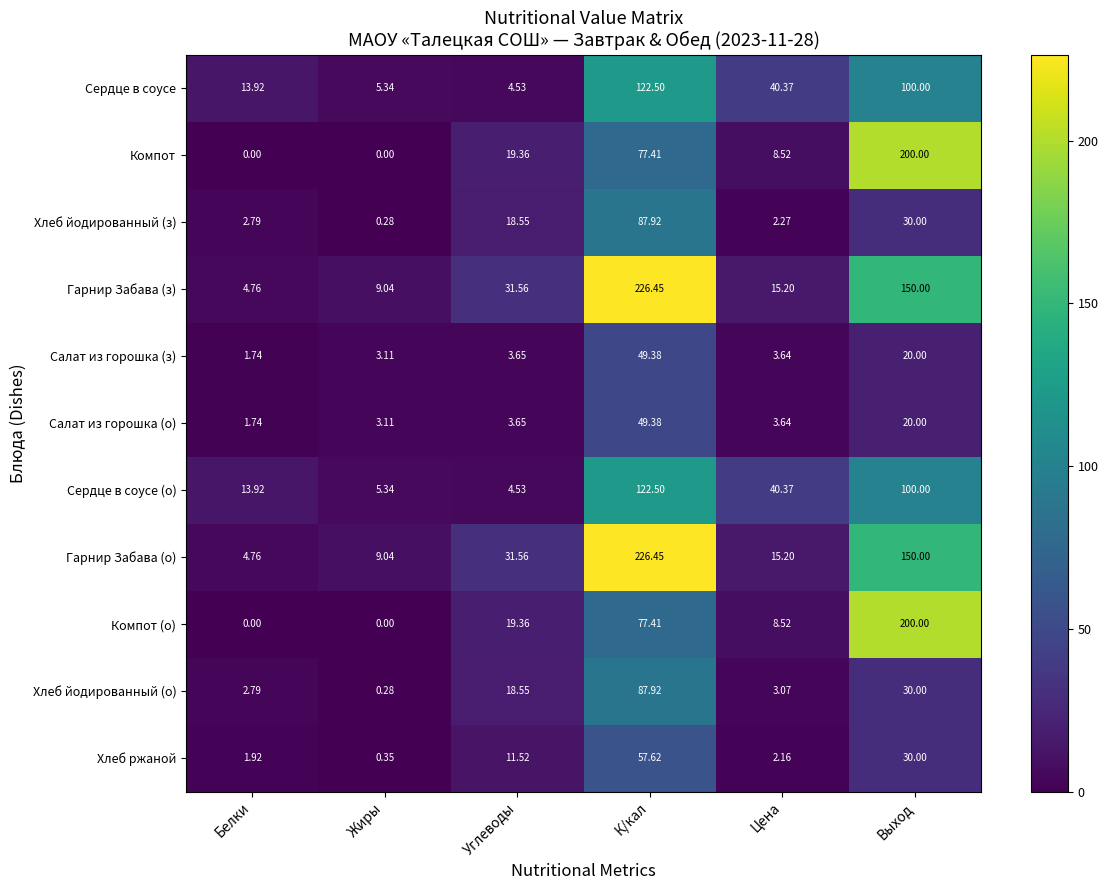

At which label does Хлеб йодированный (з) reach its peak?

К/кал